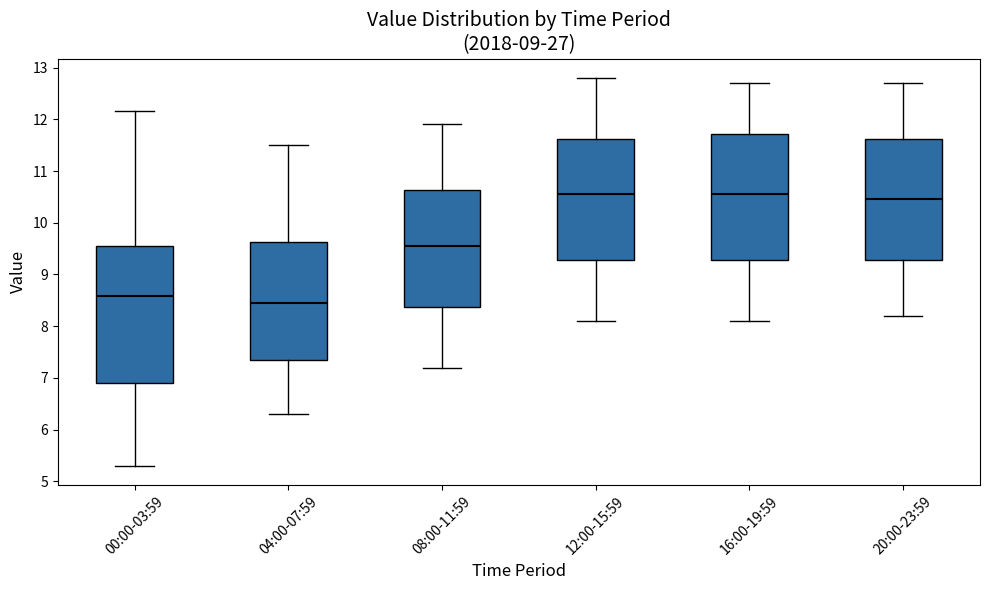

Reading left to right, read every box against the y-axis: the position of its median line, the range the box covers, and the ends of its whiskers. The values are not printed on the chart, so give them approximately, as read against the axis.

00:00-03:59: median 8.6, box 6.9 to 9.6, whiskers 5.3 to 12.2
04:00-07:59: median 8.5, box 7.4 to 9.6, whiskers 6.3 to 11.5
08:00-11:59: median 9.6, box 8.4 to 10.6, whiskers 7.2 to 11.9
12:00-15:59: median 10.6, box 9.3 to 11.6, whiskers 8.1 to 12.8
16:00-19:59: median 10.6, box 9.3 to 11.7, whiskers 8.1 to 12.7
20:00-23:59: median 10.5, box 9.3 to 11.6, whiskers 8.2 to 12.7